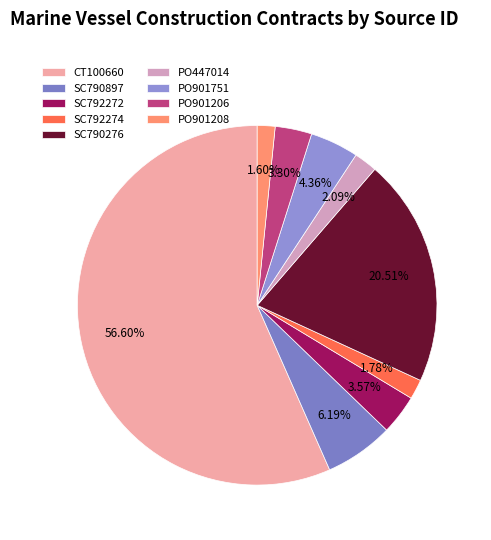

To the nearest percent, what is the difference between the SC790276 and SC790897 slice percentages?

14%